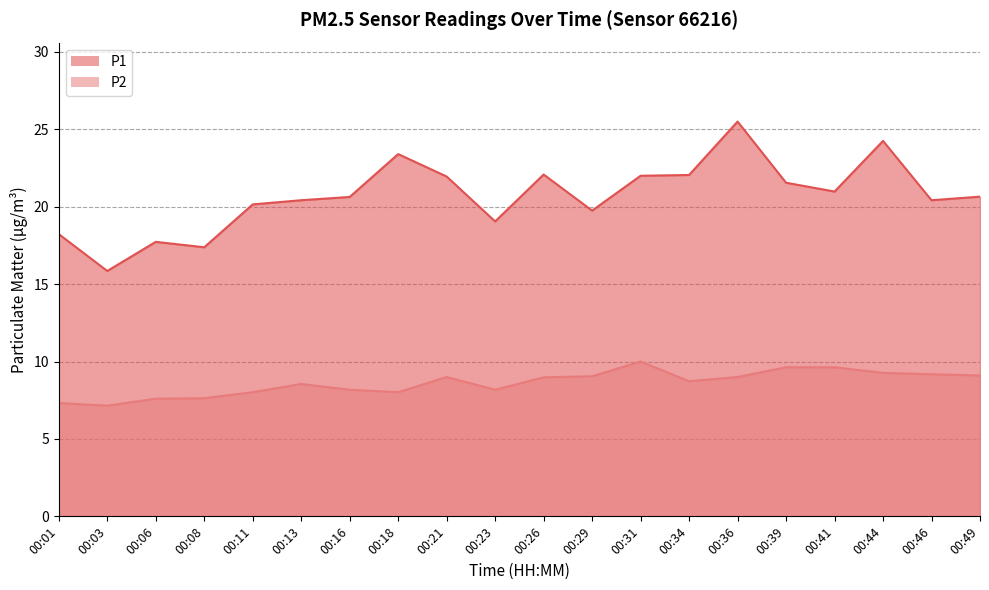

At how many categories does at least one series exceed 11?

20